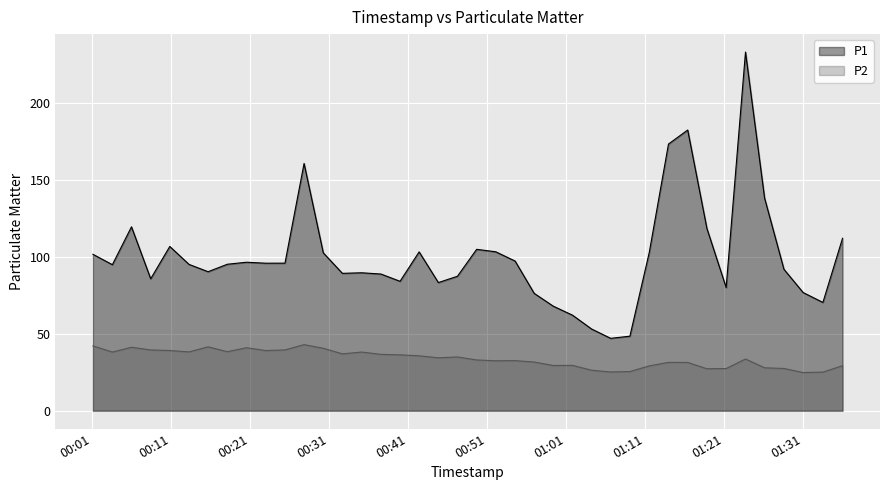

What is the average value of the P1 series?

100.3